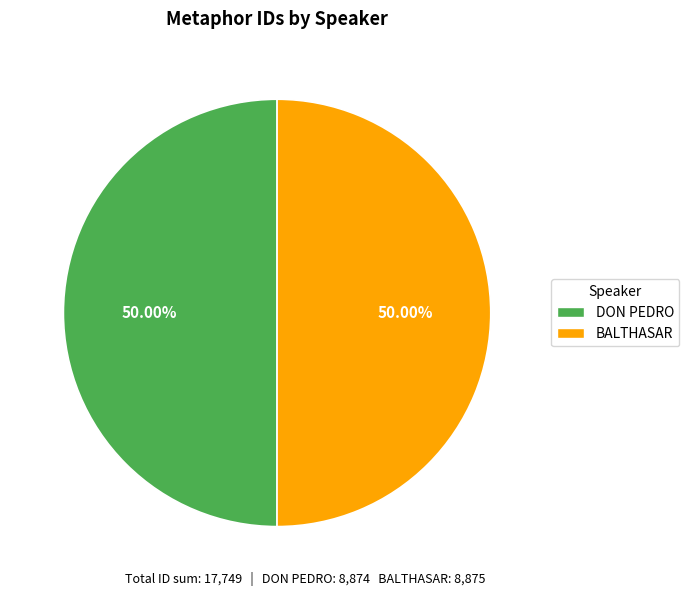

Is the sum of BALTHASAR and DON PEDRO greater than half?

Yes